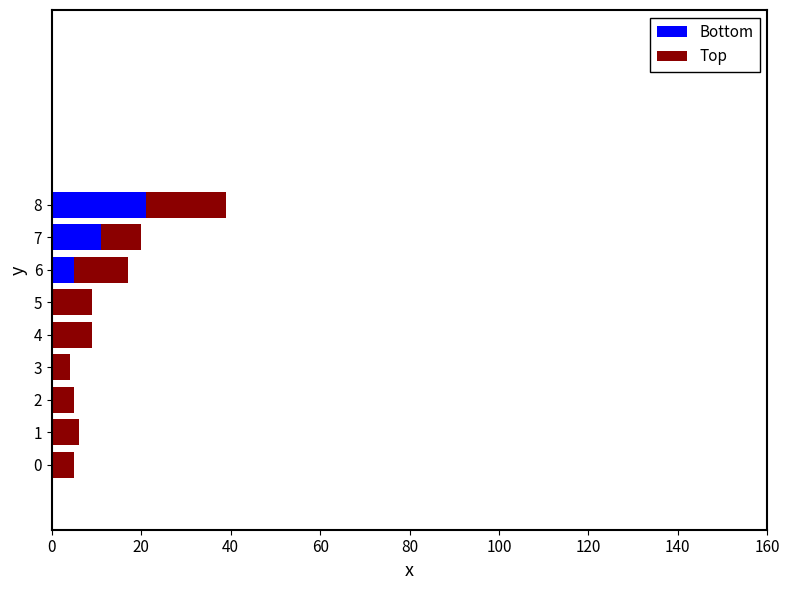

What is the sum of all Bottom values?

37